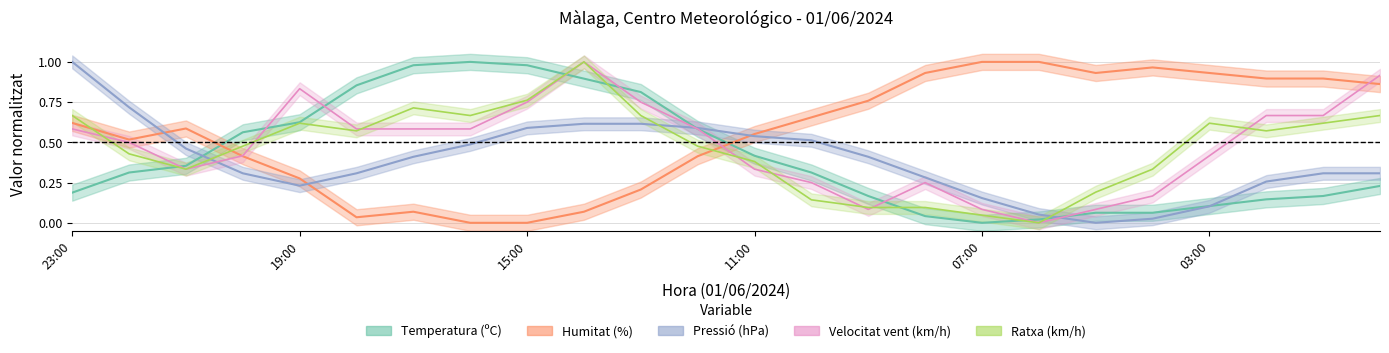

True or false: Pressió (hPa) has more than 0 points higher than both neighbors.

False